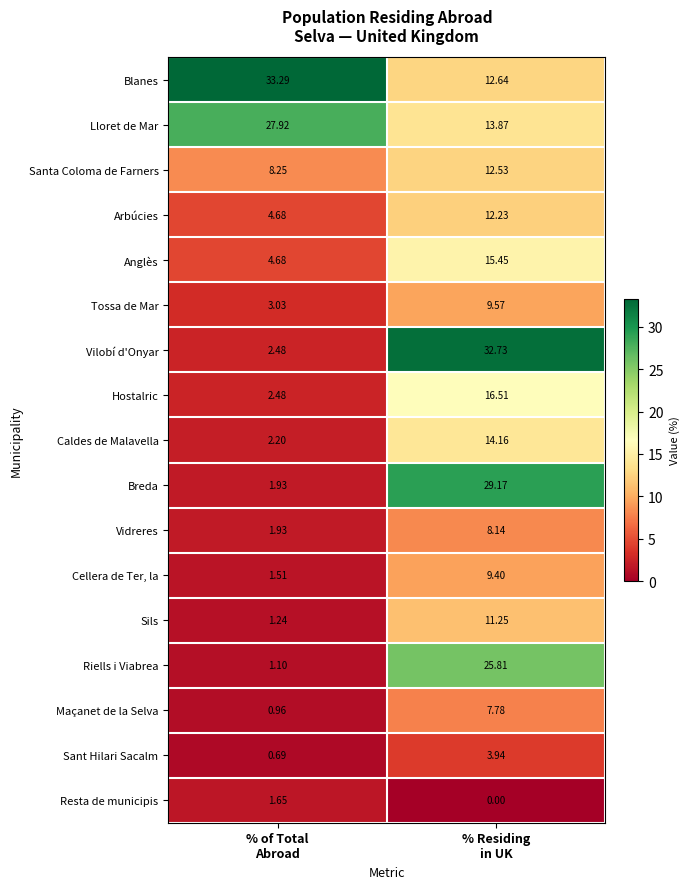

Which series has the largest range (max minus min)?

Vilobí d'Onyar